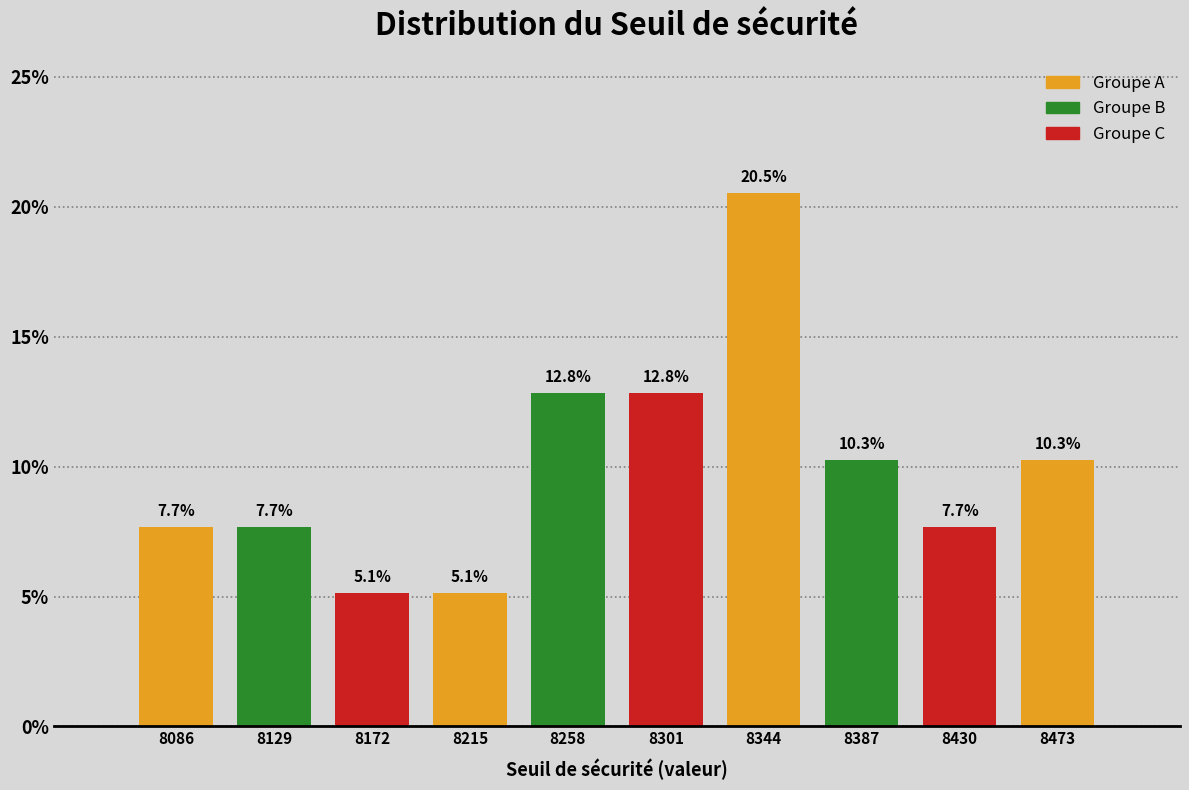

Over which range of the x-axis is the bar tallest?

8325 to 8365